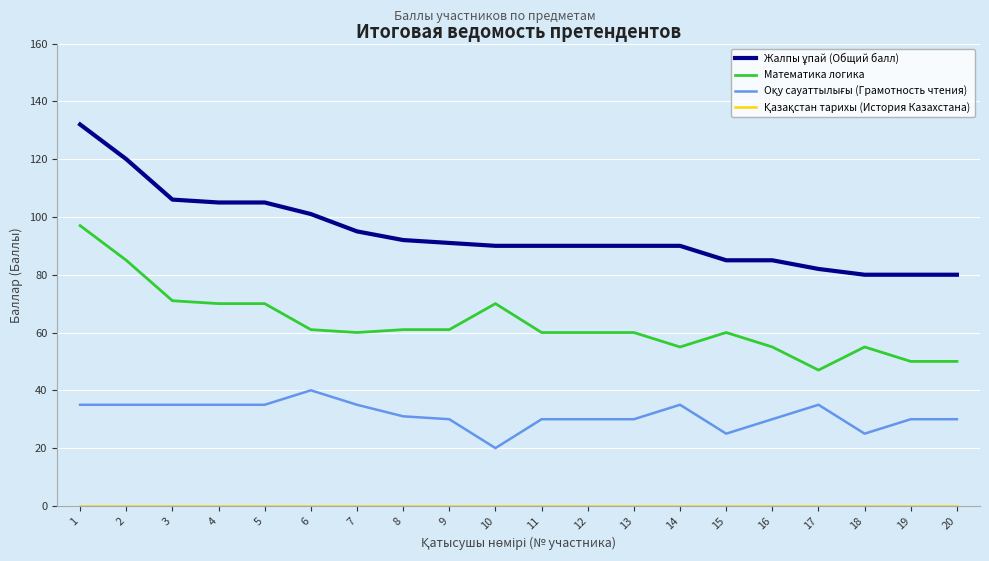

What is the spread (max minus min) of values at 17?

82